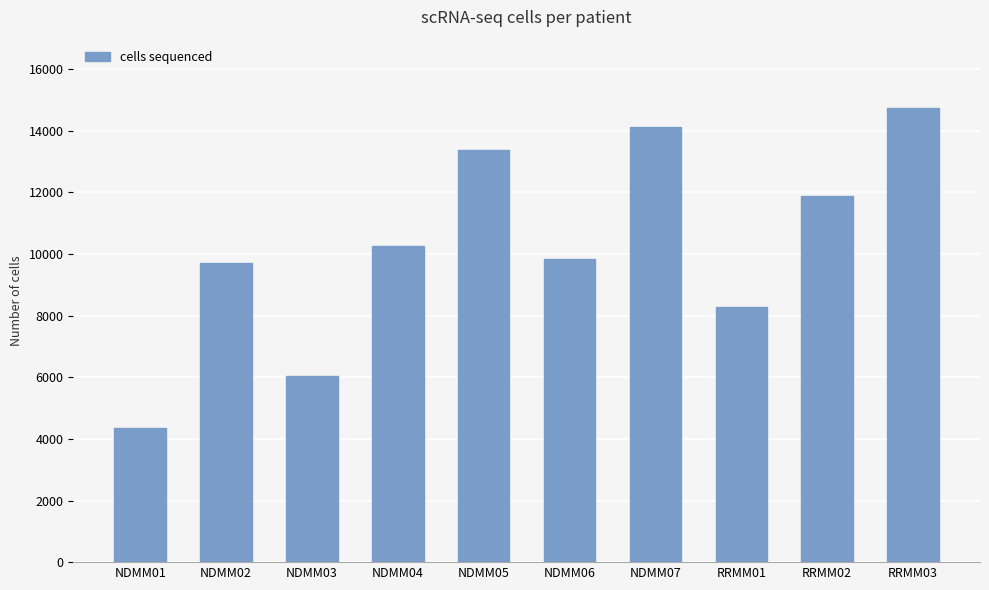

How many categories are shown in the chart?

10